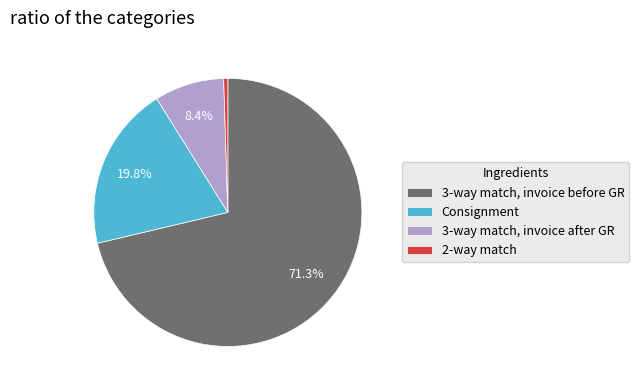

Which slice is the smallest?

2-way match